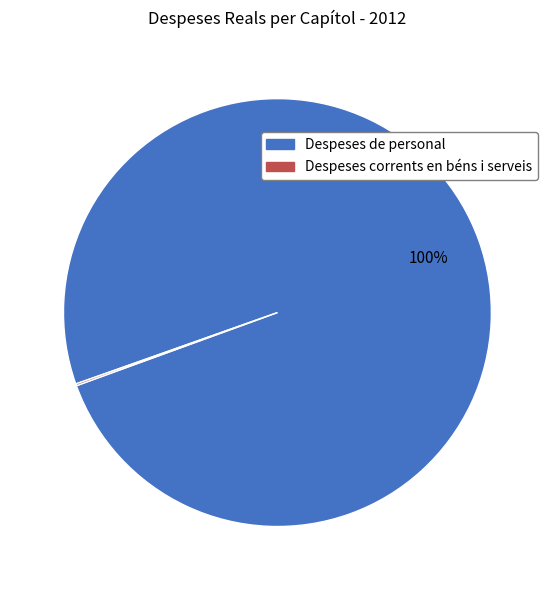

Which slice is the largest?

Despeses de personal